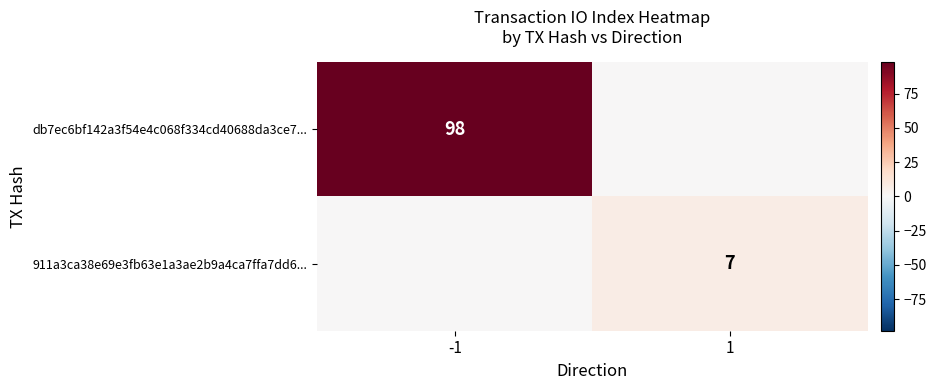

The value of db7ec6bf142a3f54e4c068f334cd40688da3ce7... at -1 is 164. True or false?

False